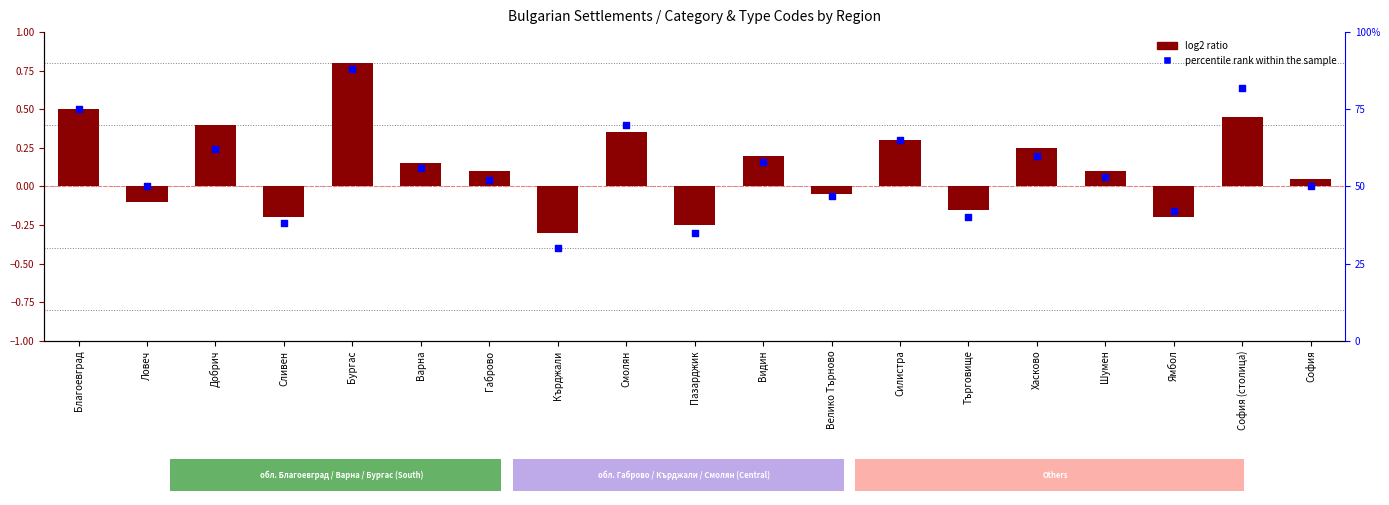

What are all the series names shown in the legend?

log2 ratio, percentile rank within the sample